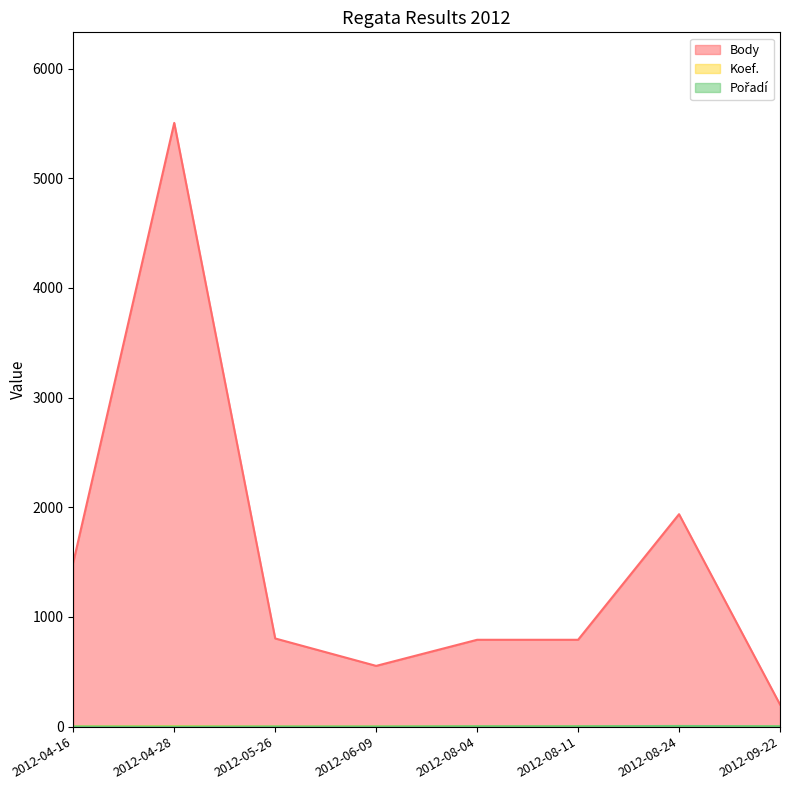

What is the average value of the Koef. series?

4